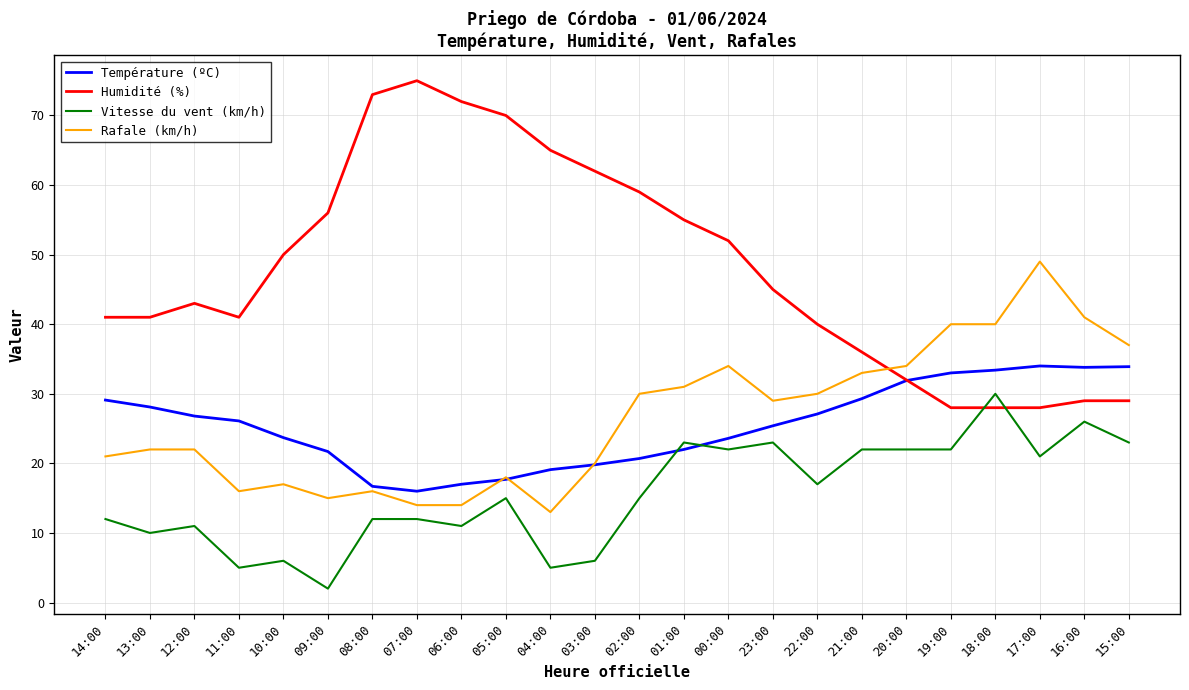

Which series has the largest total across all categories?

Humidité (%)